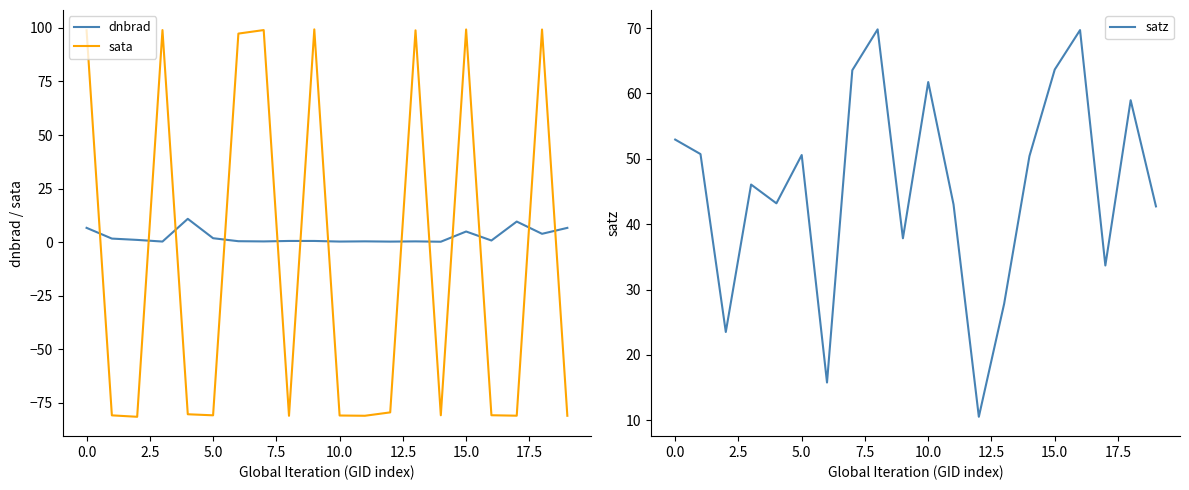

Where does the satz series first go above 50?

0.0